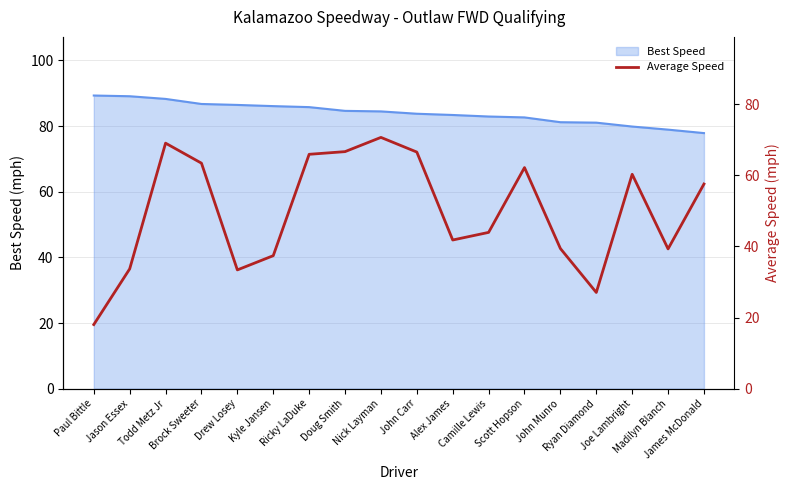

True or false: there are more than 1 points higher than both neighbors.

True